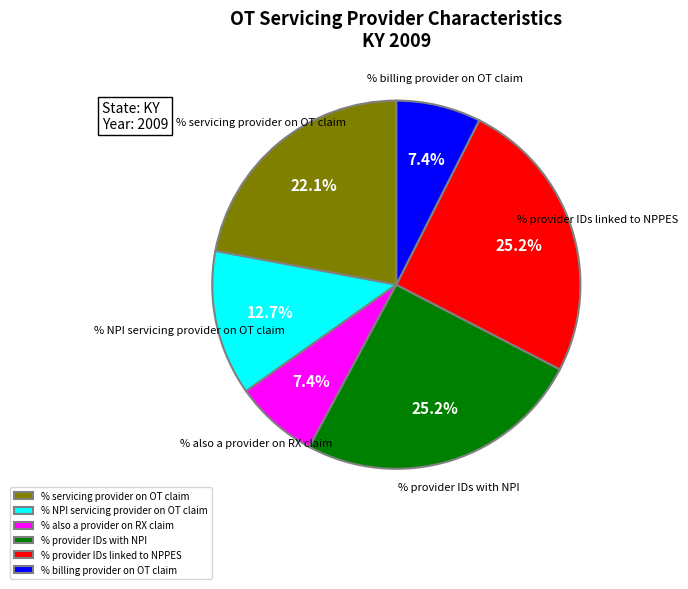

Between % provider IDs linked to NPPES and % also a provider on RX claim, which is larger?

% provider IDs linked to NPPES